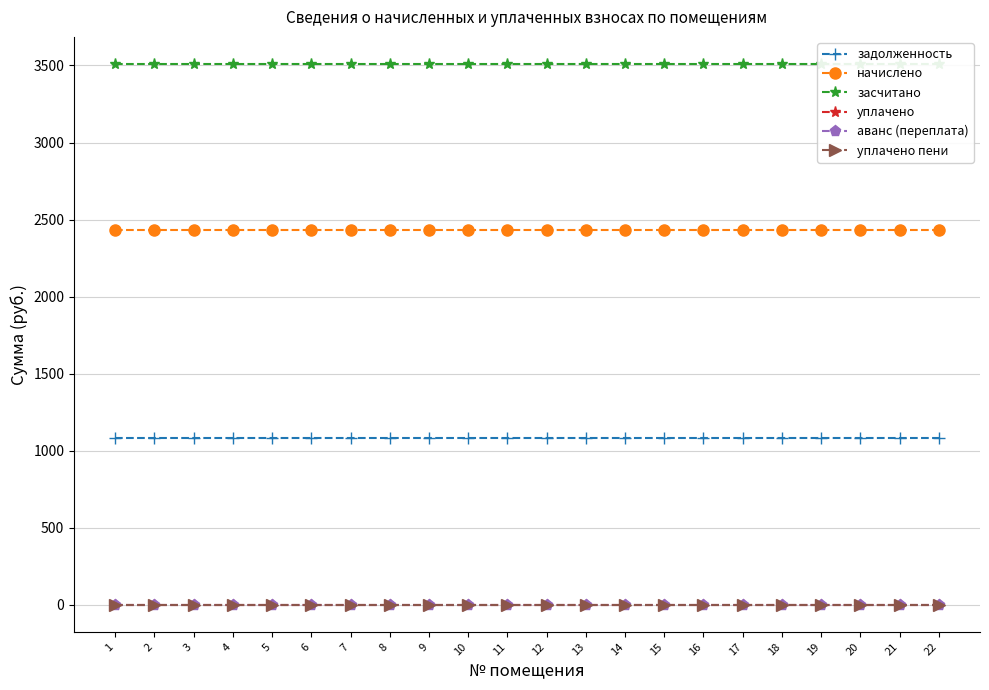

At 12, list the series in order from smallest to largest.

уплачено, аванс (переплата), уплачено пени, задолженность, начислено, засчитано